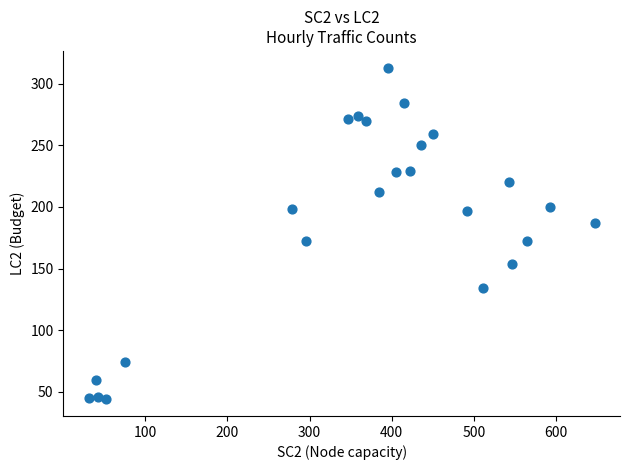

What is the range of X values (max minus min)?

616